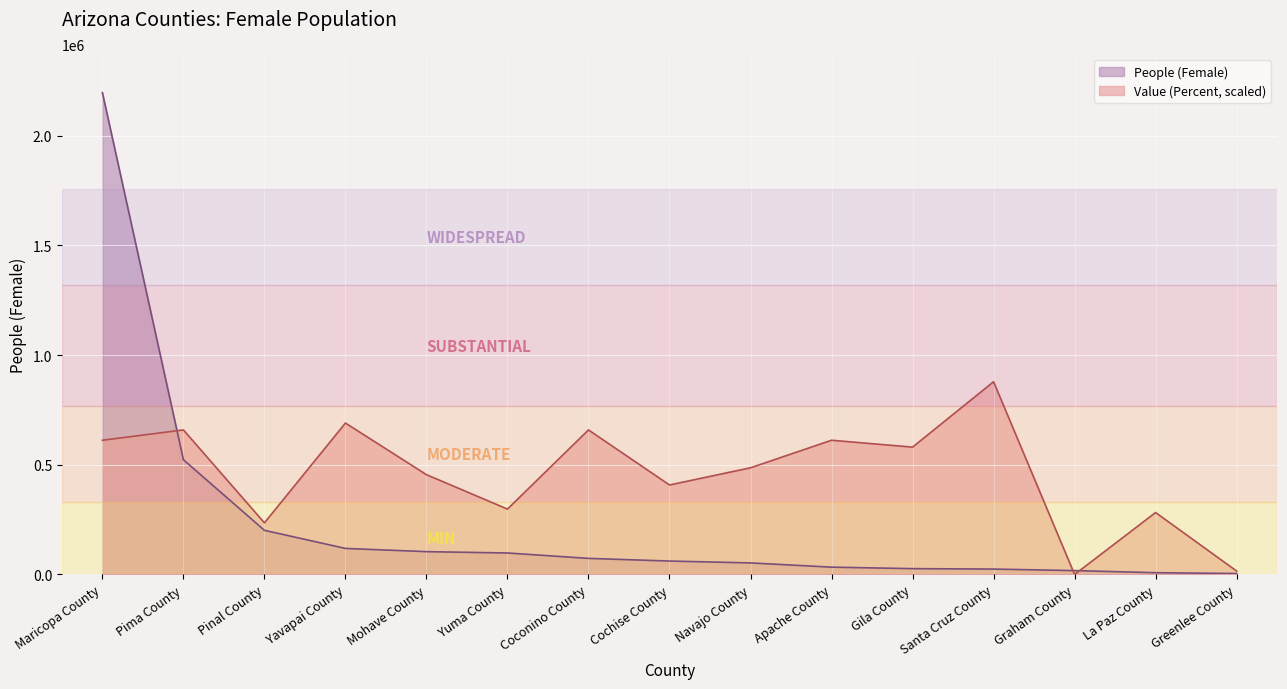

Which category has the lowest value in the People (Female) series?

Greenlee County